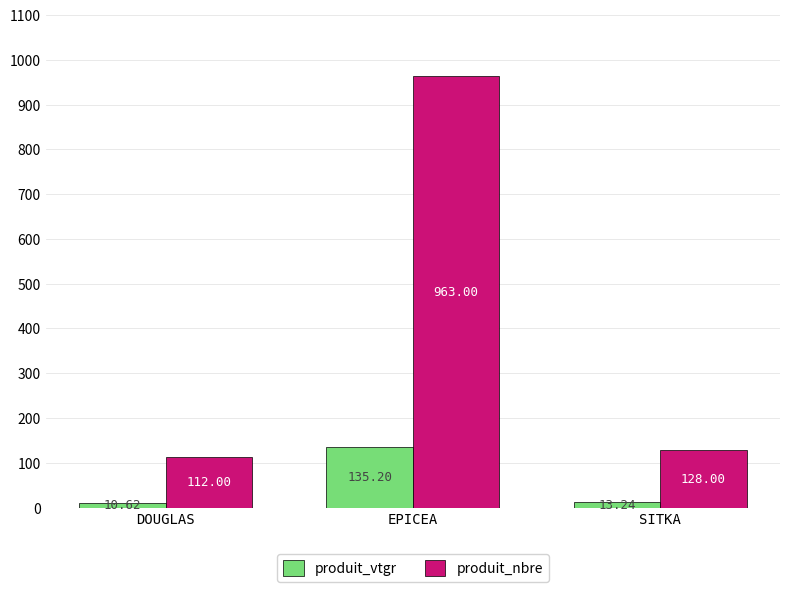

Is it true that produit_nbre equals 1582.6 at EPICEA?

False